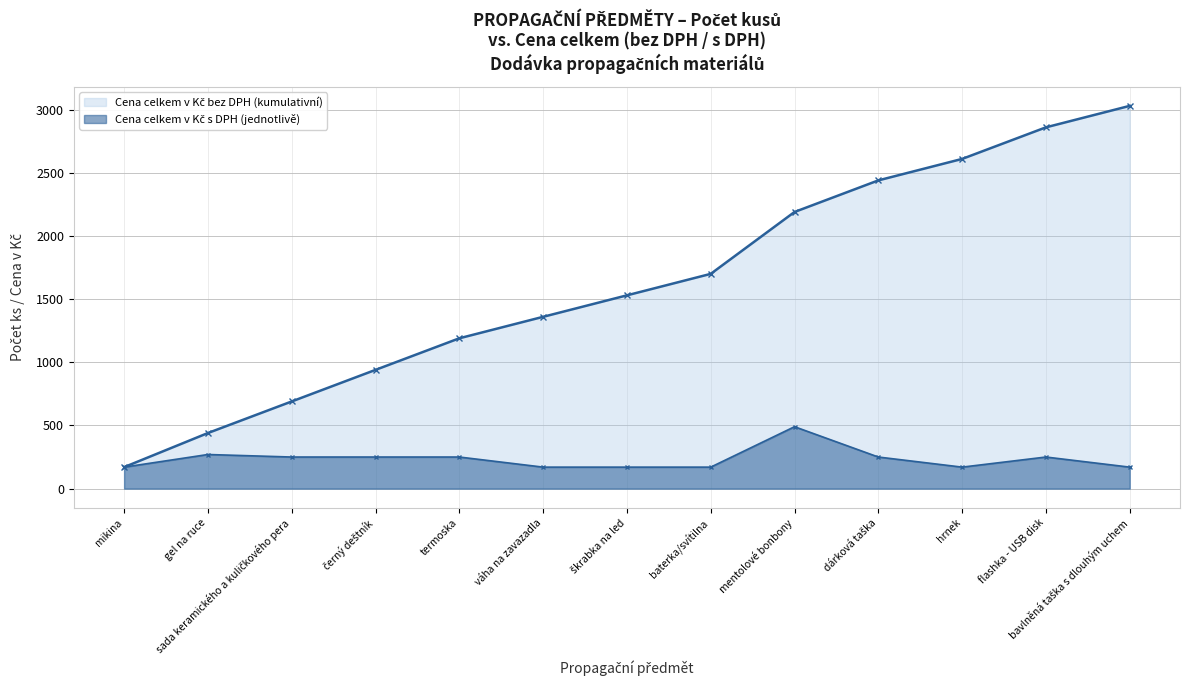

What are all the series names shown in the legend?

Cena celkem v Kč bez DPH (kumulativní), Cena celkem v Kč s DPH (jednotlivě)